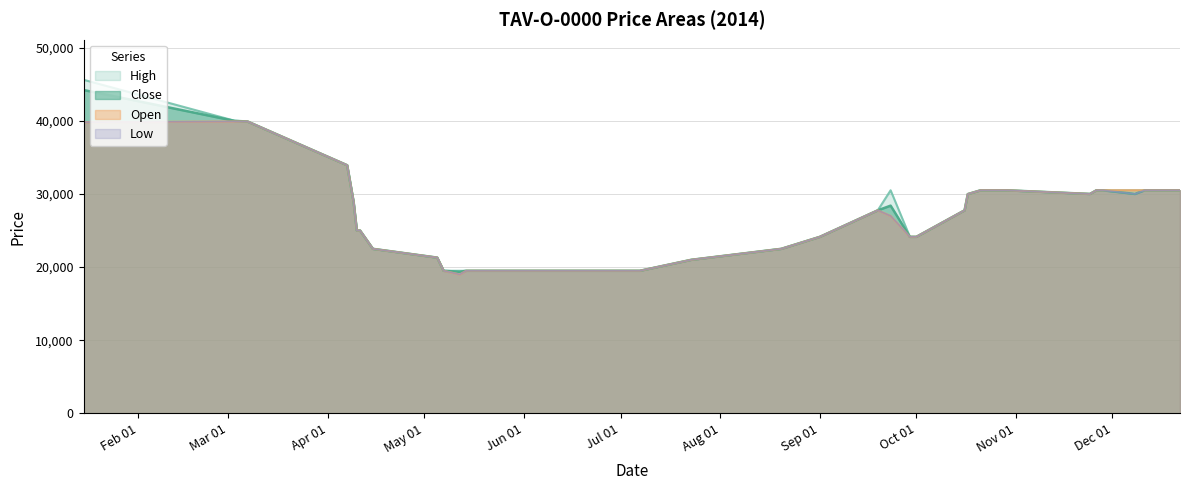

What is the greatest value displayed?

45600